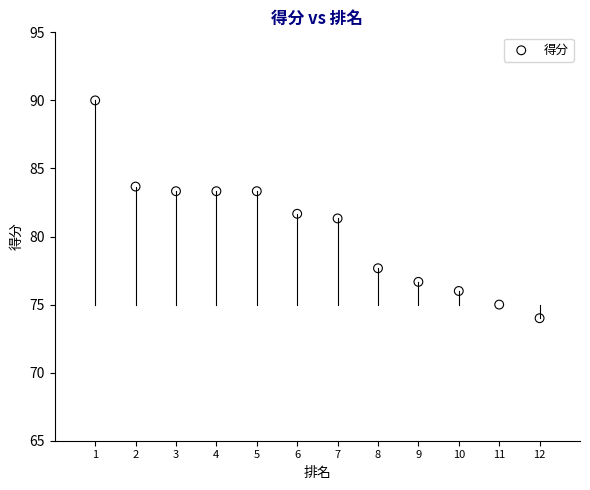

What Y value in the scatter plot is closest to 82?

81.7